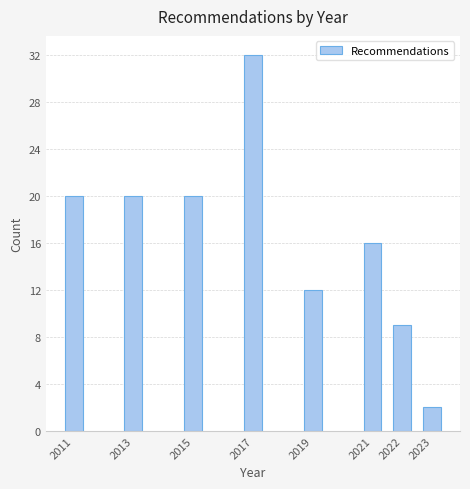

Reading left to right, extract all data points from this chart.

20	20	20	32	12	16	9	2